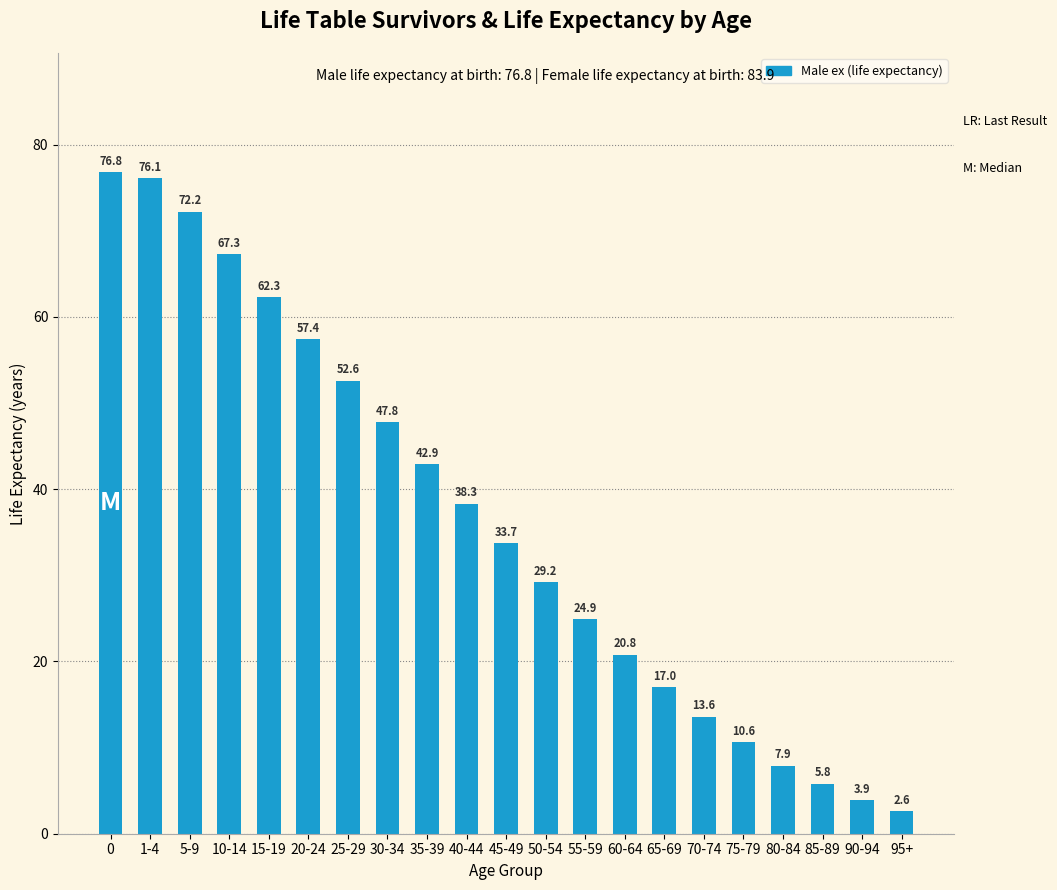

List the labels in order of value, smallest first.

95+, 90-94, 85-89, 80-84, 75-79, 70-74, 65-69, 60-64, 55-59, 50-54, 45-49, 40-44, 35-39, 30-34, 25-29, 20-24, 15-19, 10-14, 5-9, 1-4, 0